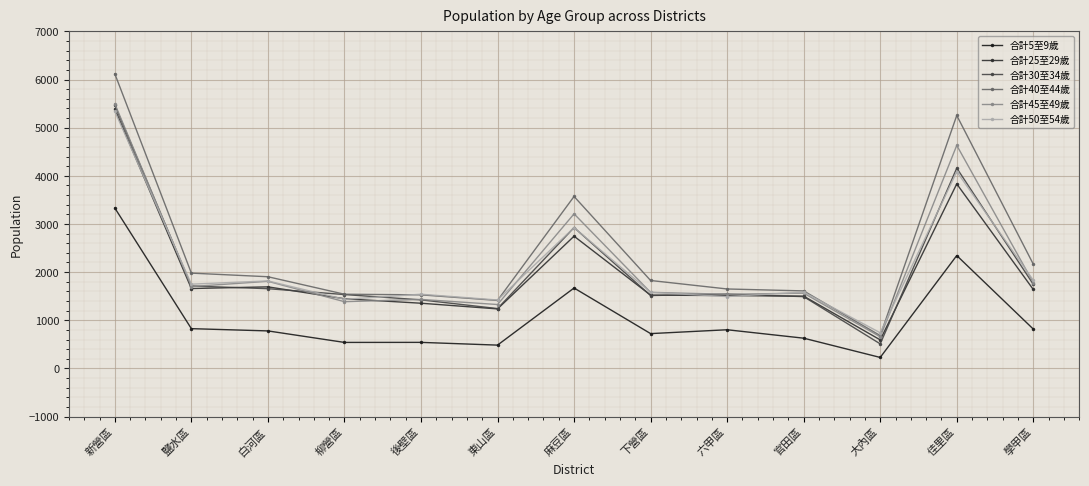

Count the number of data series in this chart.

6